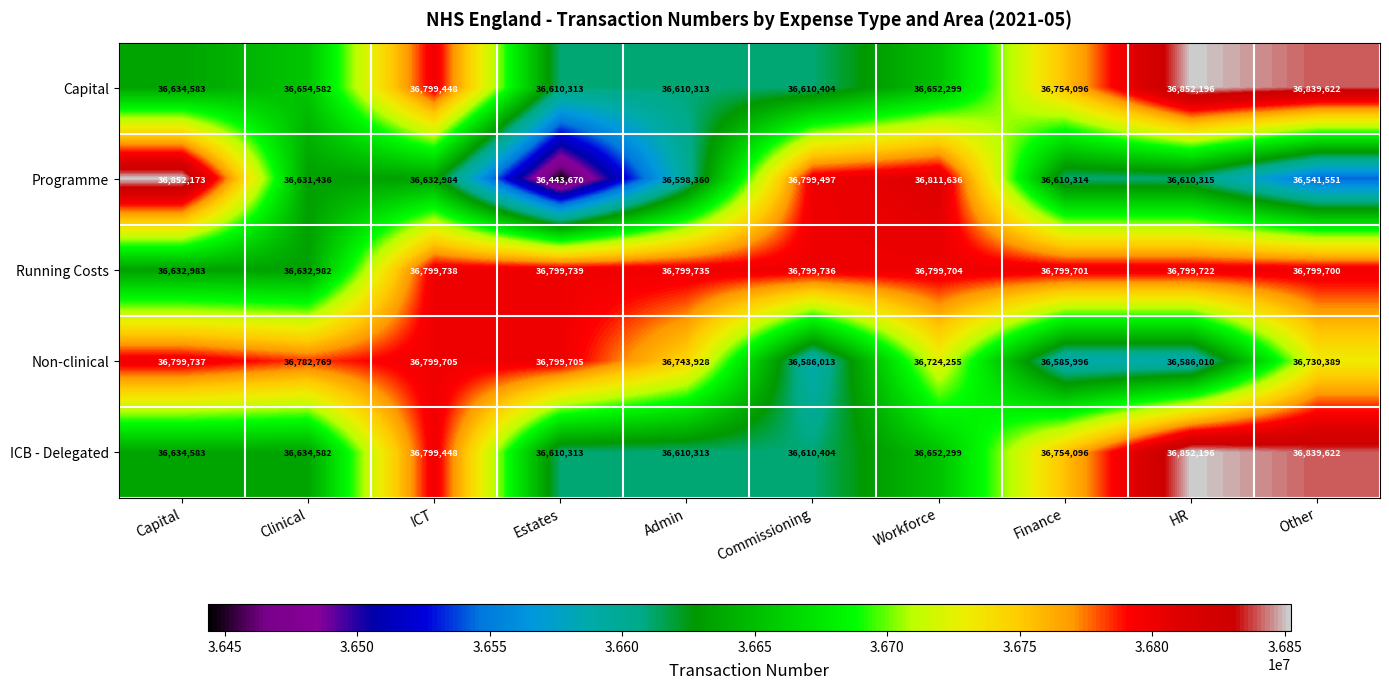

At which label does Running Costs first exceed 36799722?

ICT